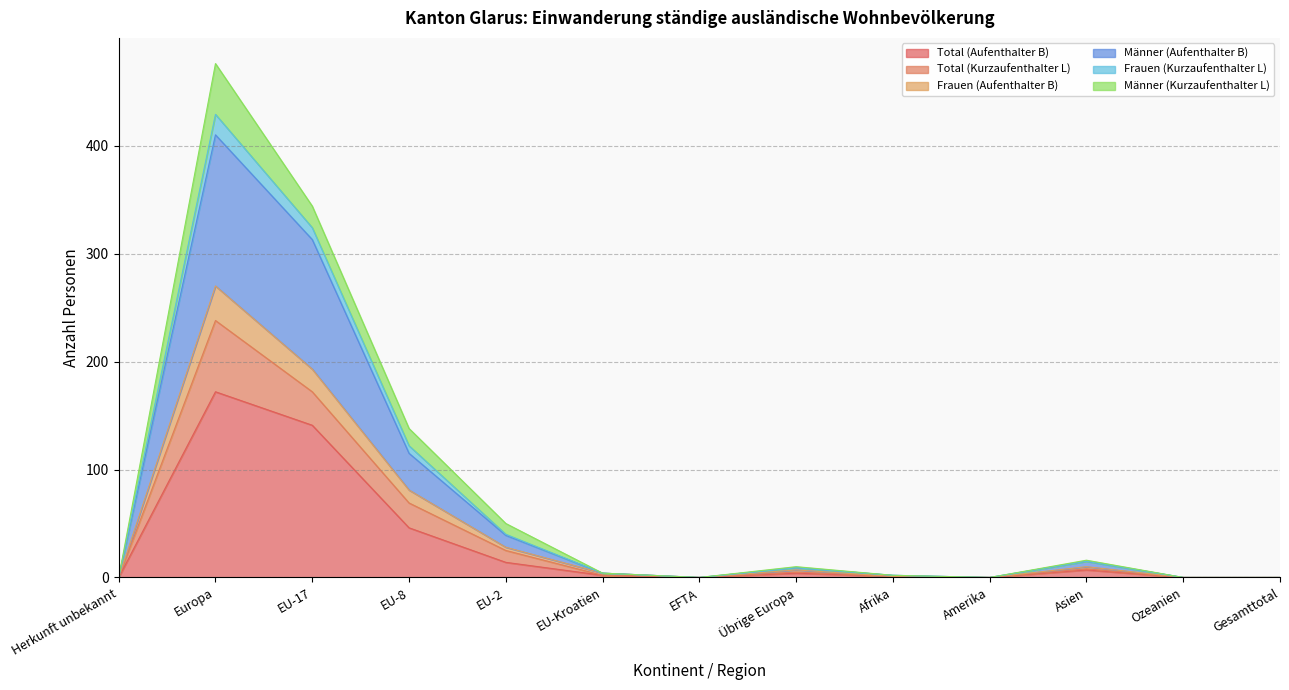

True or false: Frauen (Kurzaufenthalter L) has a value of -76 at EFTA.

False